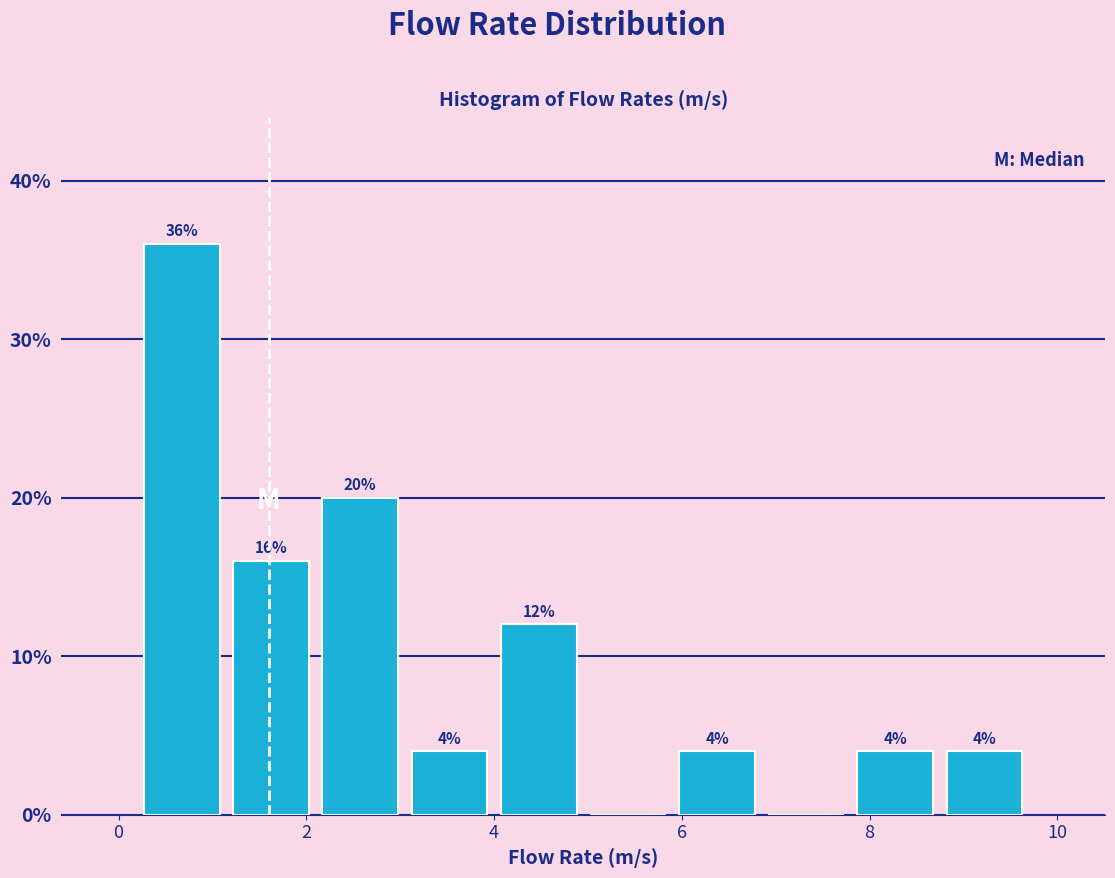

Which range on the x-axis has the tallest bar?

0.20 to 1.15